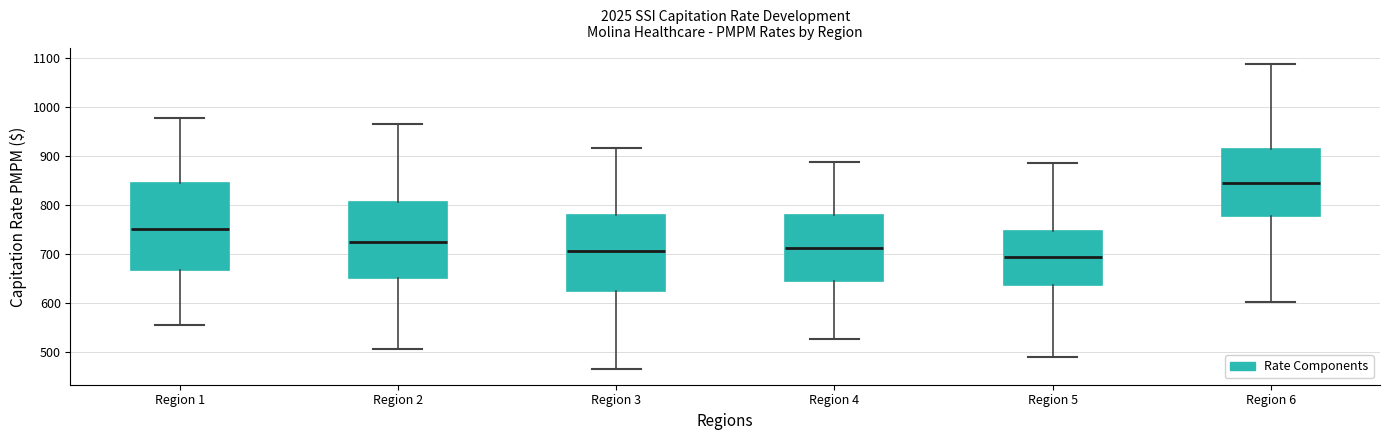

Which box has the lowest median line?

Region 5